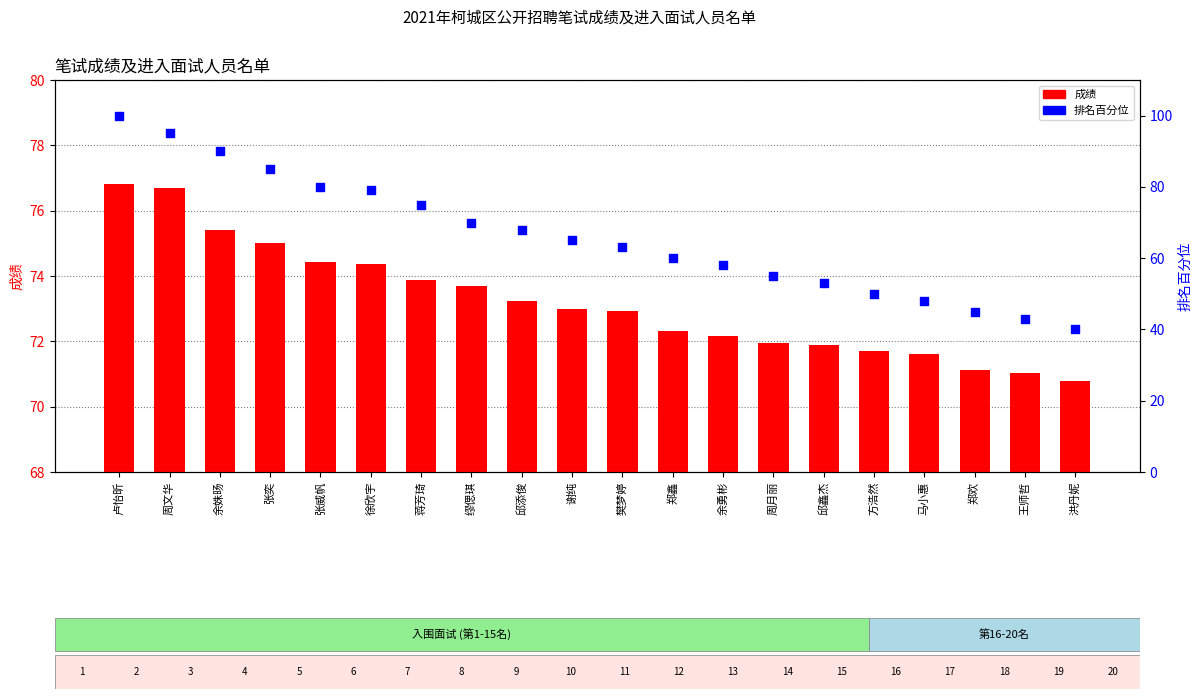

Which series reaches the maximum Y coordinate?

排名百分位